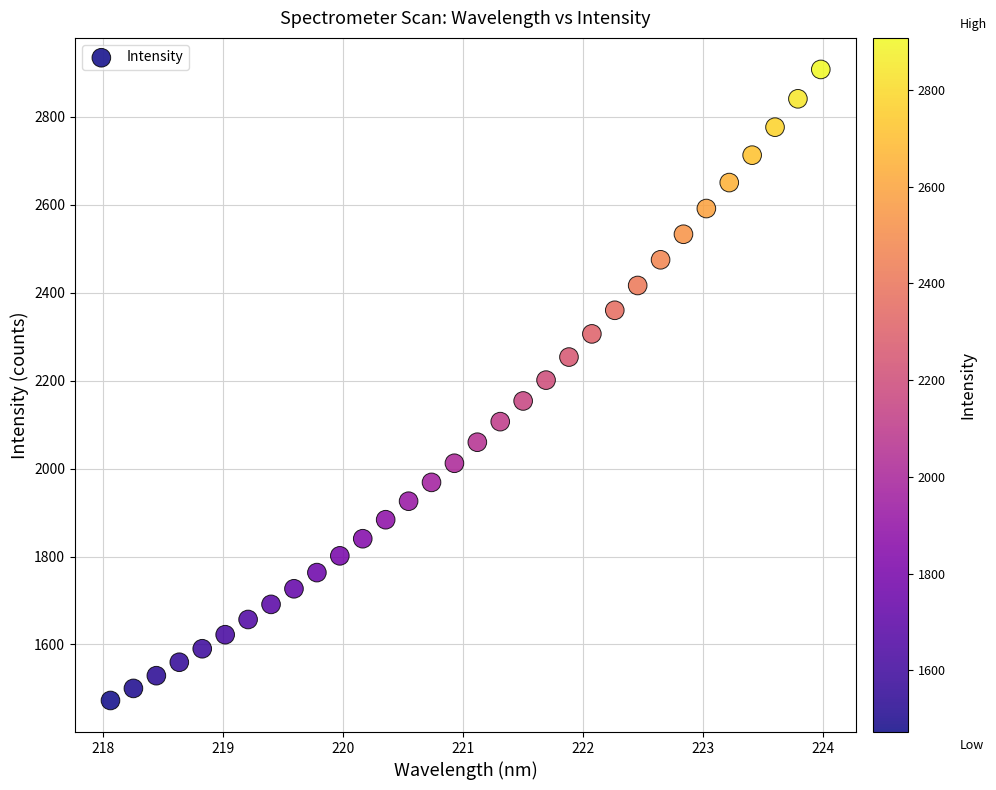

What is the range of Y values (max minus min)?

1435.2